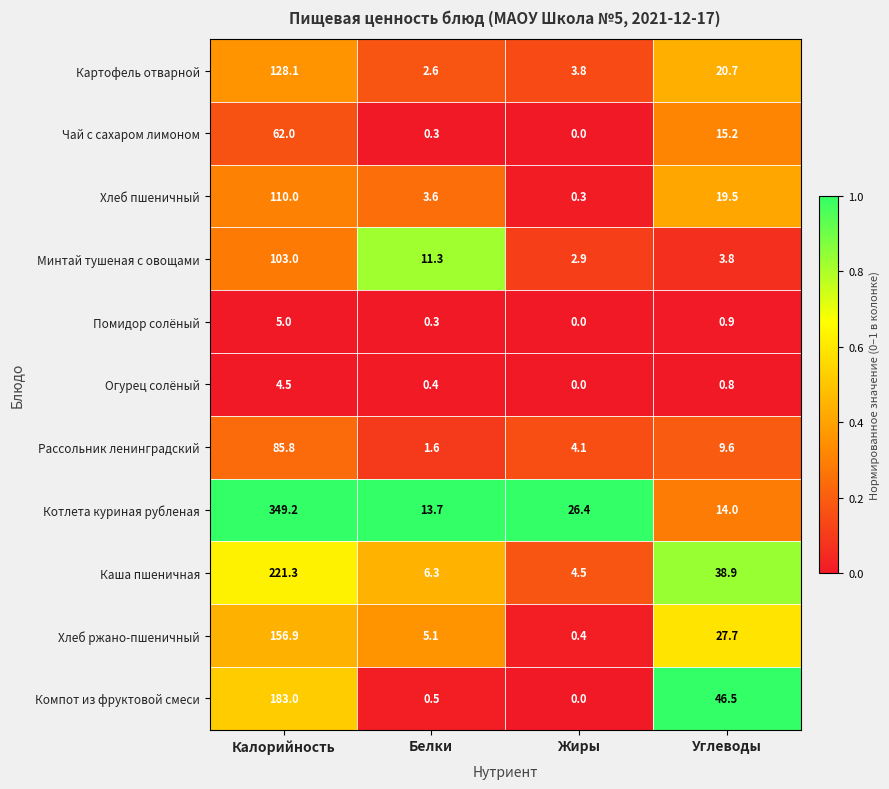

What is the average value of the Чай с сахаром лимоном series?

19.4